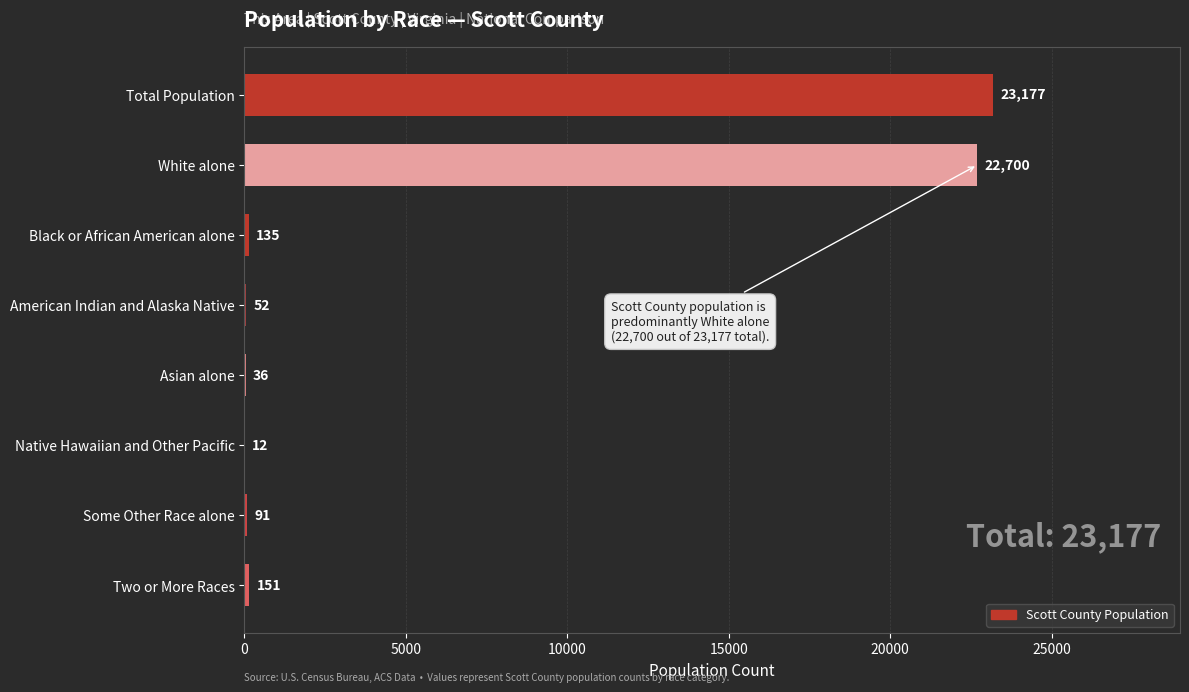

How many categories are shown in the chart?

8